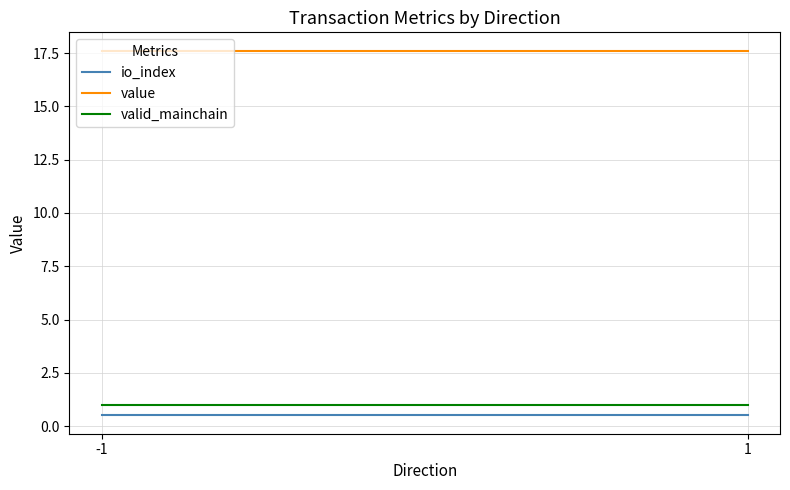

How many series are shown in this chart?

3